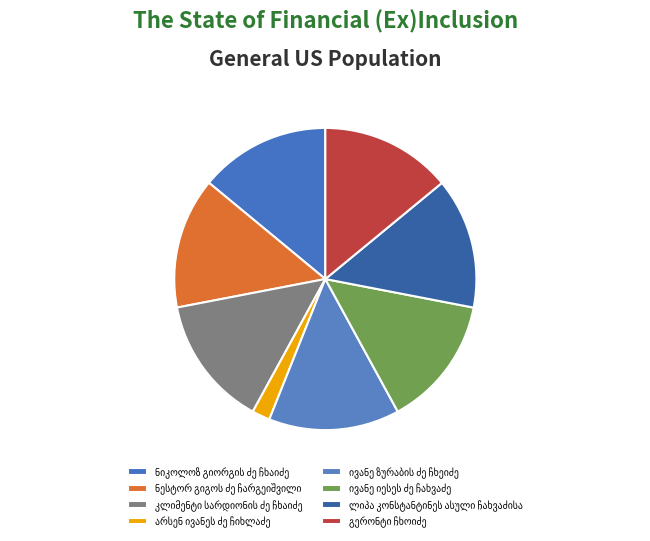

Count the number of slices in the pie.

8